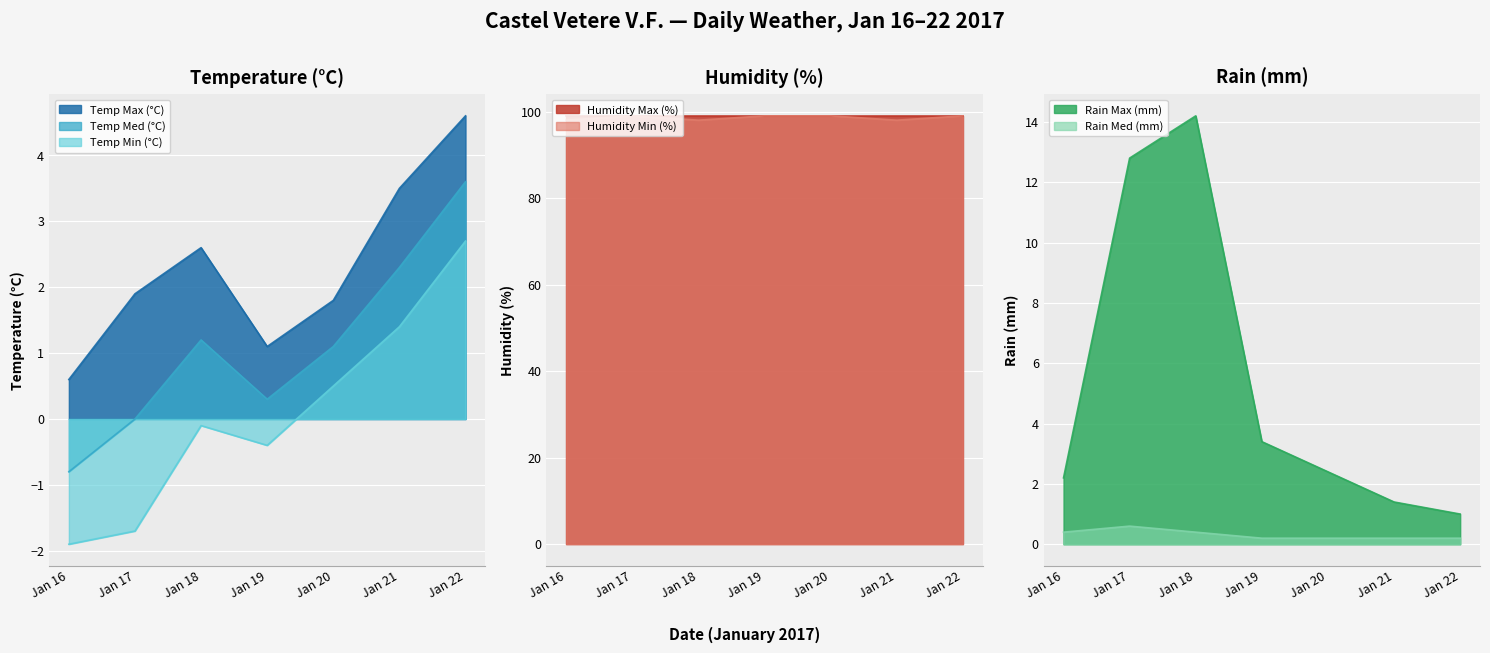

True or false: Temp Med (°C) and Temp Min (°C) intersect in this chart.

False